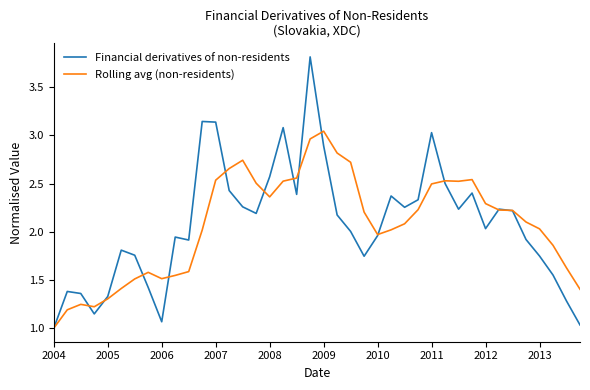

What is the maximum value shown in the chart?

3.8